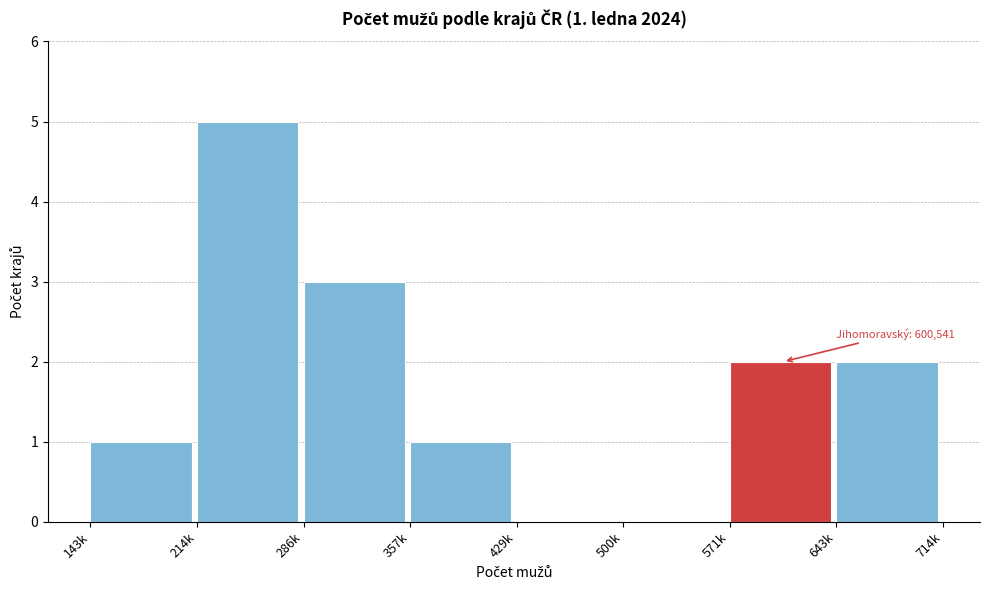

Reading left to right, list all the values displayed in this chart.

143k=1	214k=5	286k=3	357k=1	429k=0	500k=0	571k=2	643k=2